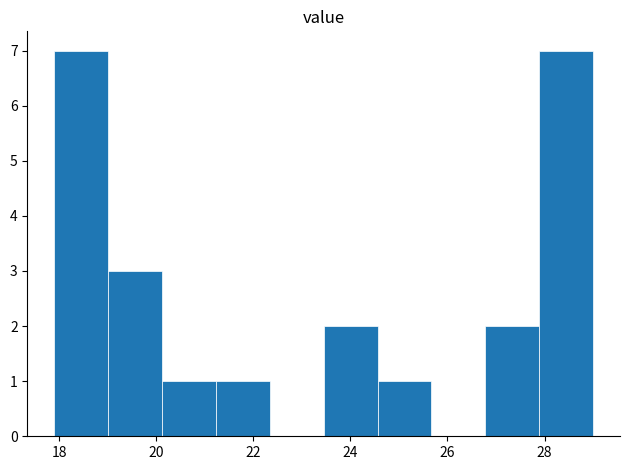

Reading left to right, list every bar in this chart as the range it spans on the x-axis followed by its height. Neither the bar edges nor the heights are printed on the chart, so give them approximately, as read against the axes.

18.0 to 19.0: 7
19.0 to 20.2: 3
20.2 to 21.2: 1
21.2 to 22.4: 1
22.4 to 23.4: 0
23.4 to 24.6: 2
24.6 to 25.6: 1
25.6 to 26.8: 0
26.8 to 27.8: 2
27.8 to 29.0: 7